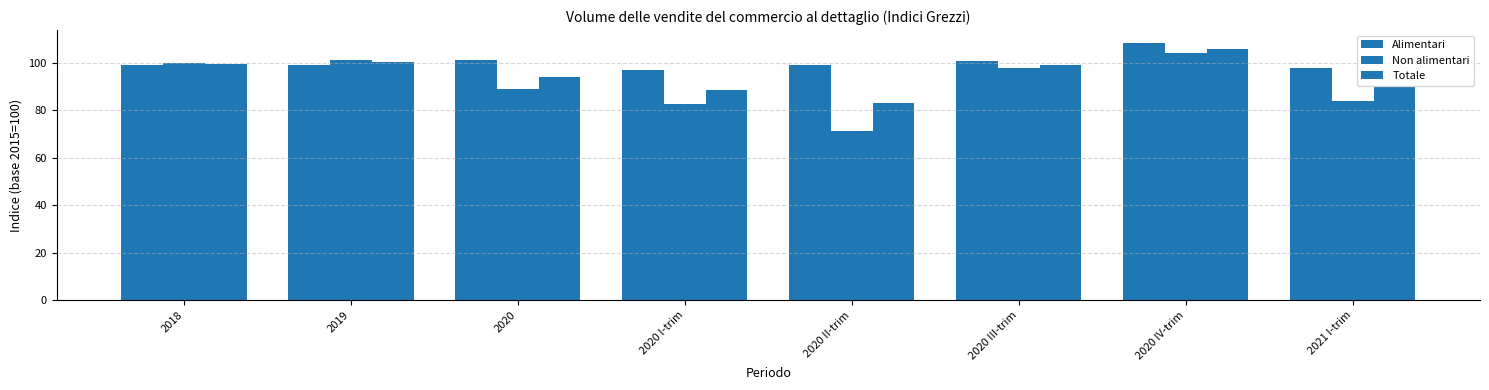

Reading left to right, extract all data points from this chart.

Alimentari: 99.2	99.3	101.4	97.1	99.1	100.9	108.4	97.7
Non alimentari: 100.0	101.2	88.9	82.6	71.2	97.7	104.1	83.8
Totale: 99.6	100.4	94.2	88.7	83.0	99.1	105.9	89.7